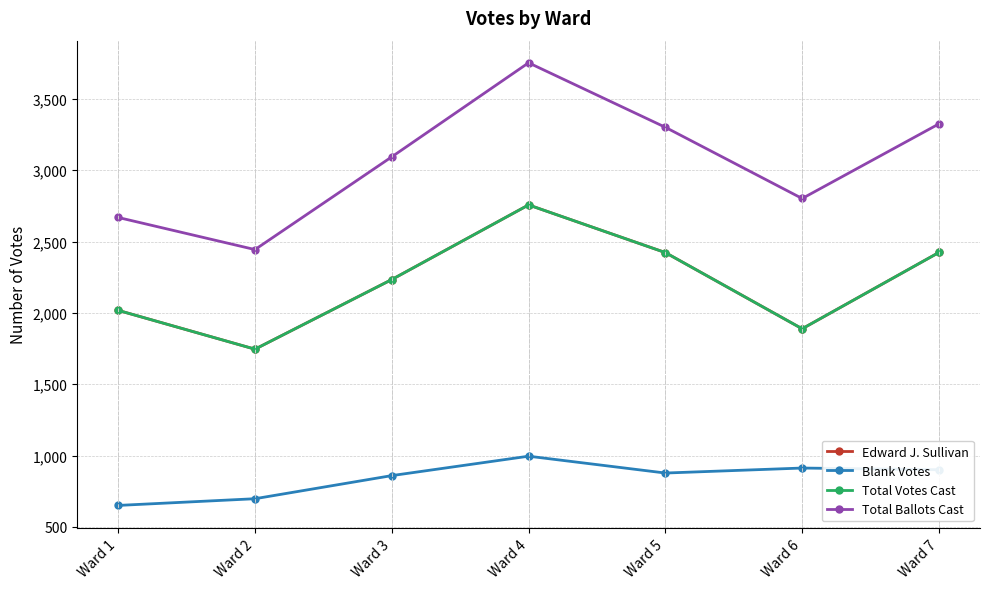

Is this an area chart (filled region under the line)?

No